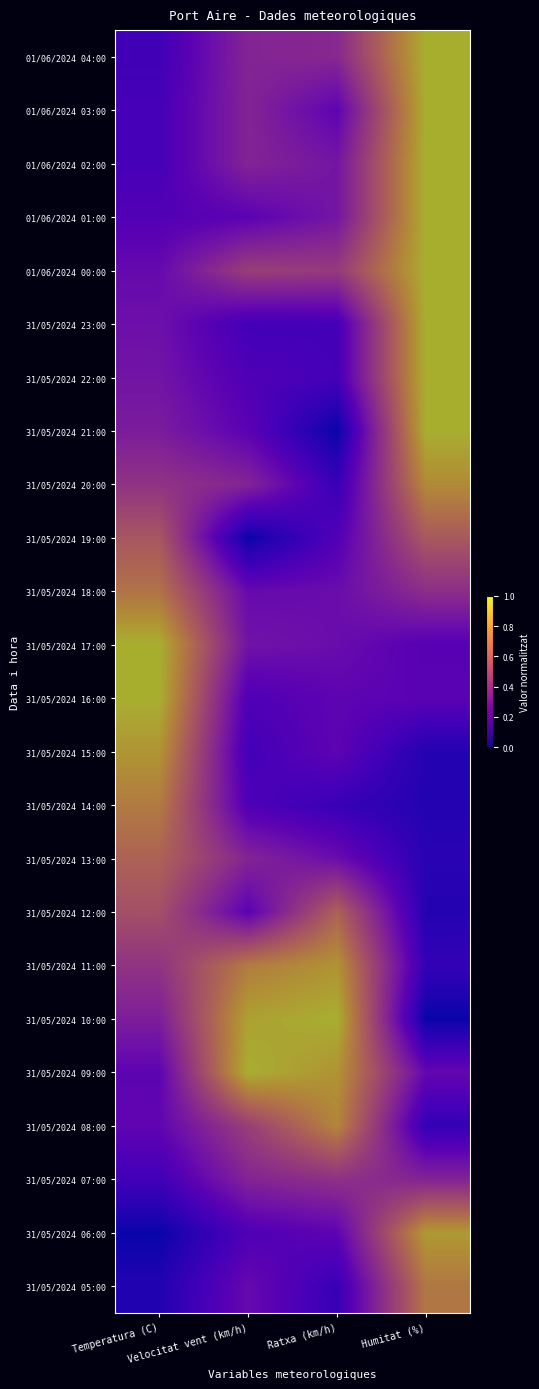

What is the total value across all series at Ratxa (km/h)?

9.7